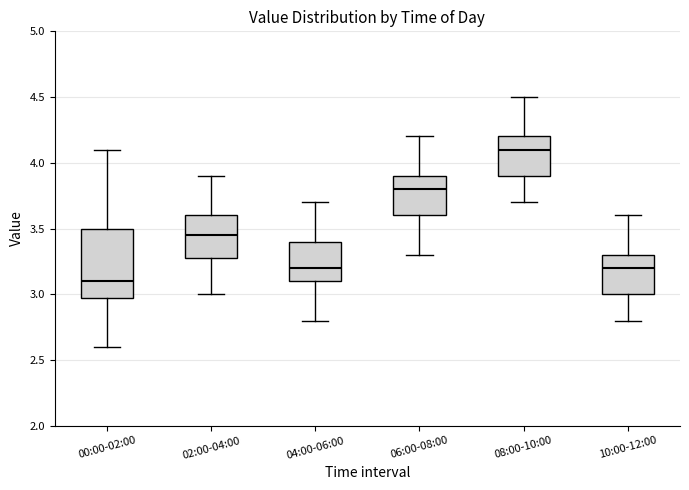

Reading left to right, transcribe this box plot: for each box, give where its median line is, the range the box spans, and where its two whiskers end, as read against the y-axis. The values are not printed on the chart, so give them approximately, as read against the axis.

00:00-02:00: median 3.10, box 3.00 to 3.50, whiskers 2.60 to 4.10
02:00-04:00: median 3.45, box 3.30 to 3.60, whiskers 3.00 to 3.90
04:00-06:00: median 3.20, box 3.10 to 3.40, whiskers 2.80 to 3.70
06:00-08:00: median 3.80, box 3.60 to 3.90, whiskers 3.30 to 4.20
08:00-10:00: median 4.10, box 3.90 to 4.20, whiskers 3.70 to 4.50
10:00-12:00: median 3.20, box 3.00 to 3.30, whiskers 2.80 to 3.60